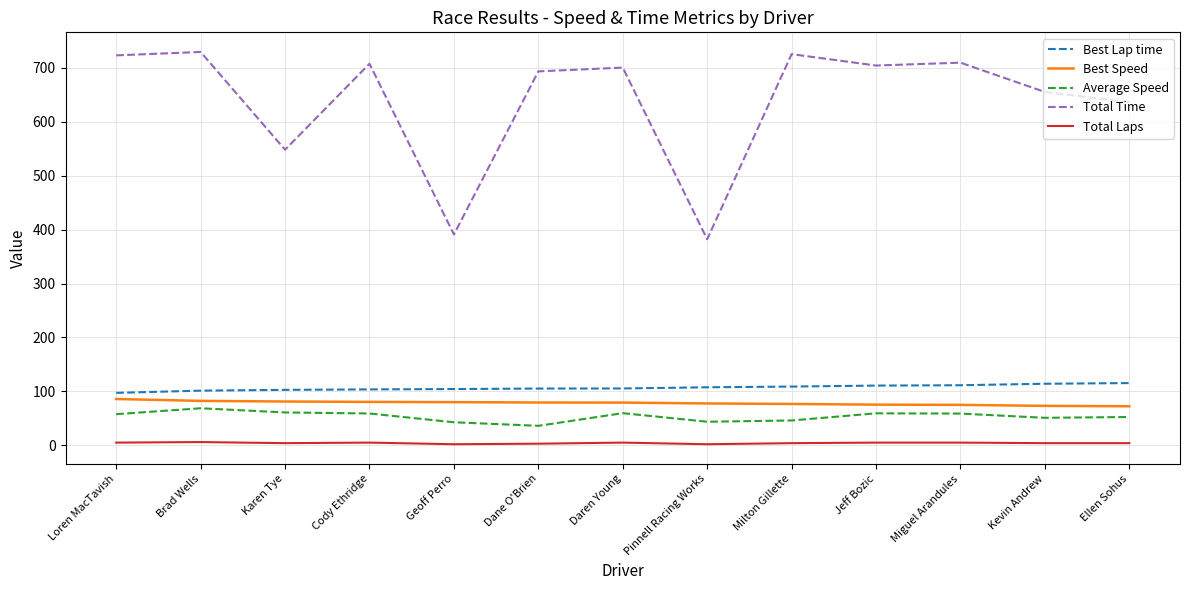

Where does the Total Time series first go above 700?

Loren MacTavish